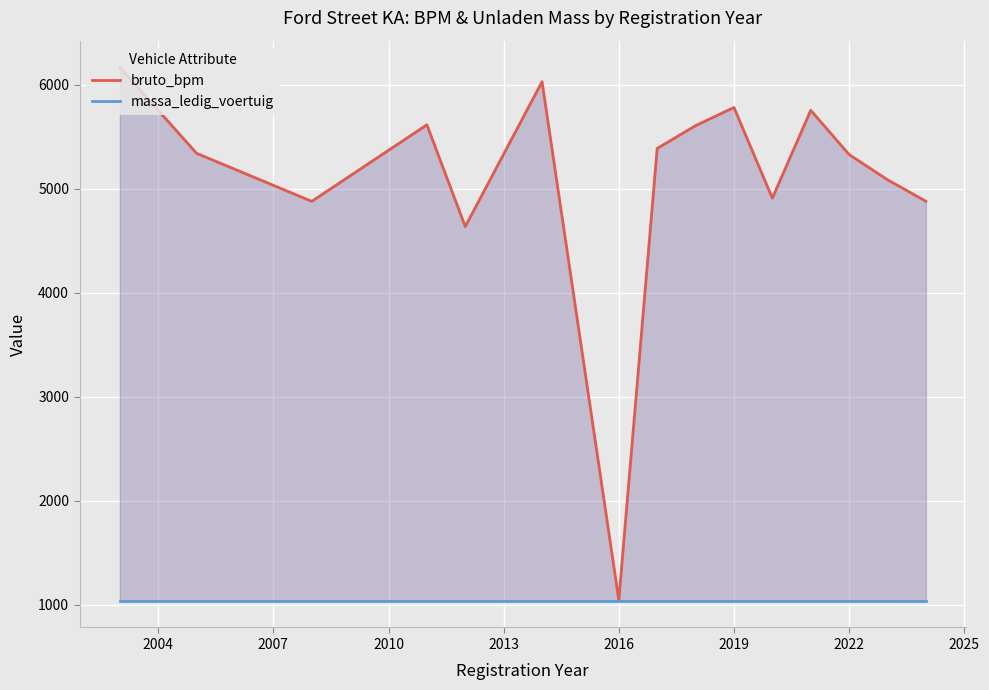

What is the sum of all bruto_bpm values?

76436.2